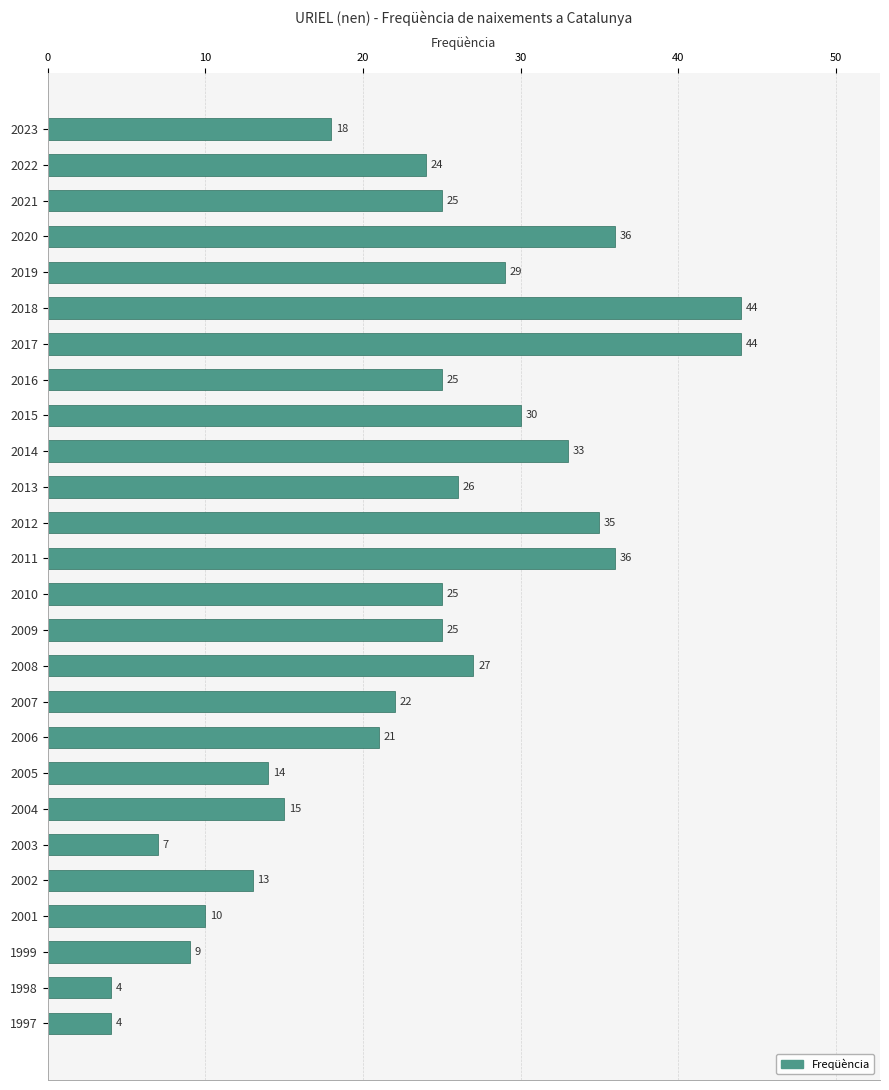

Reading top to bottom, list all the values displayed in this chart.

18	24	25	36	29	44	44	25	30	33	26	35	36	25	25	27	22	21	14	15	7	13	10	9	4	4